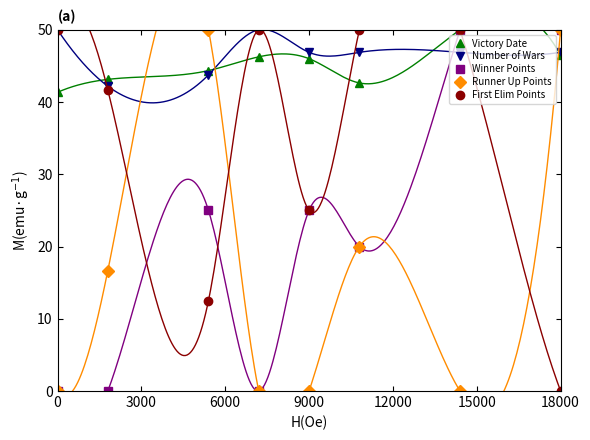

True or false: Victory Date has a value of 73.2 at 18000.

False